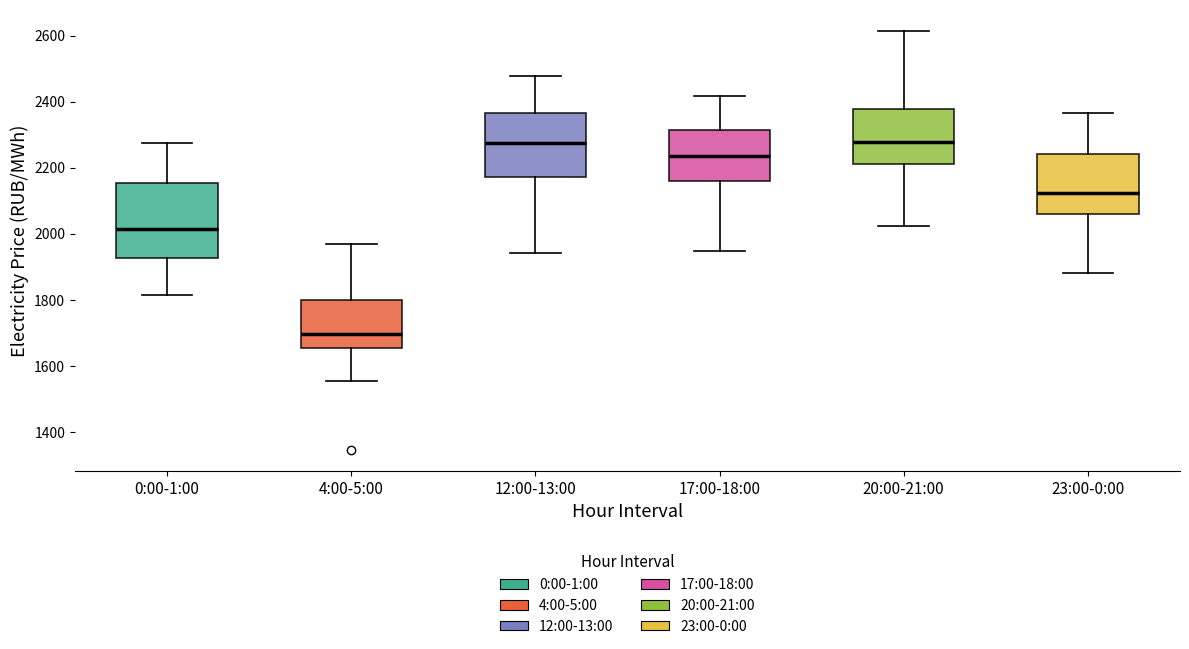

Reading left to right, transcribe this box plot: for each box, give where its median line is, the range the box spans, and where its two whiskers end, as read against the y-axis. The values are not printed on the chart, so give them approximately, as read against the axis.

0:00-1:00: median 2020, box 1920 to 2160, whiskers 1820 to 2280
4:00-5:00: median 1700, box 1660 to 1800, whiskers 1560 to 1960
12:00-13:00: median 2280, box 2180 to 2360, whiskers 1940 to 2480
17:00-18:00: median 2240, box 2160 to 2320, whiskers 1940 to 2420
20:00-21:00: median 2280, box 2220 to 2380, whiskers 2020 to 2620
23:00-0:00: median 2120, box 2060 to 2240, whiskers 1880 to 2360